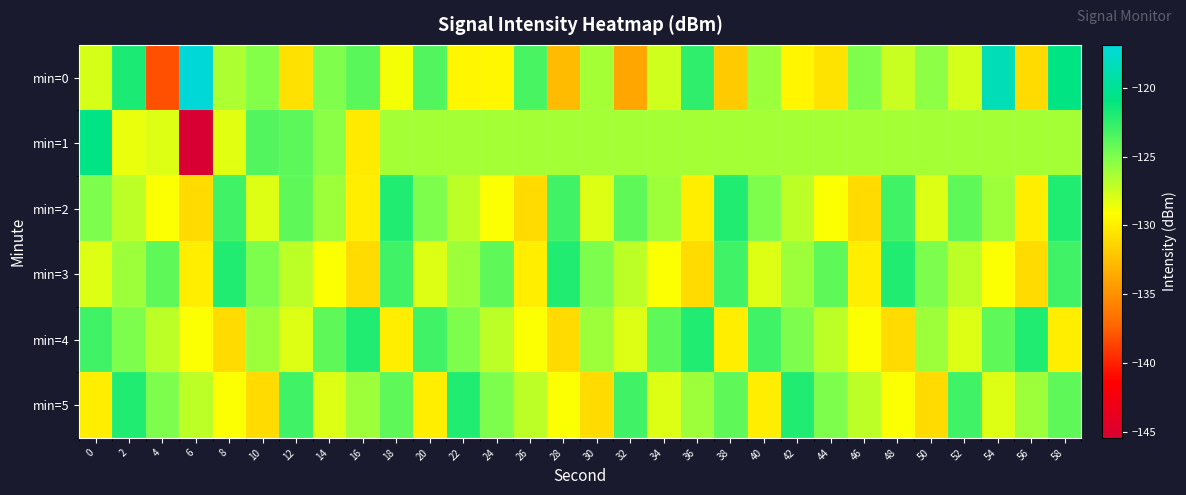

Between 10 and 54, which is larger?

54